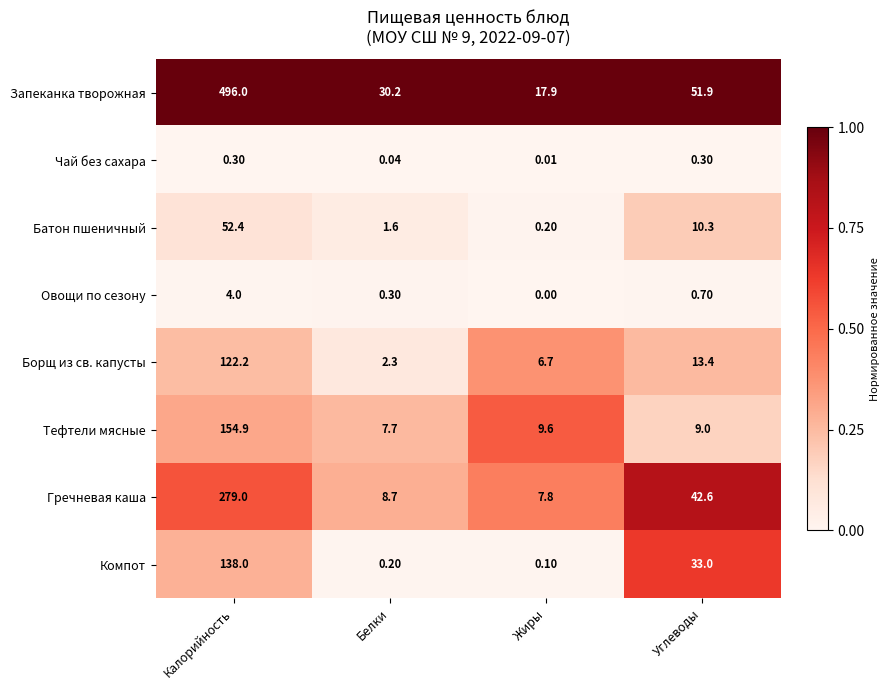

How many series are shown in this chart?

8